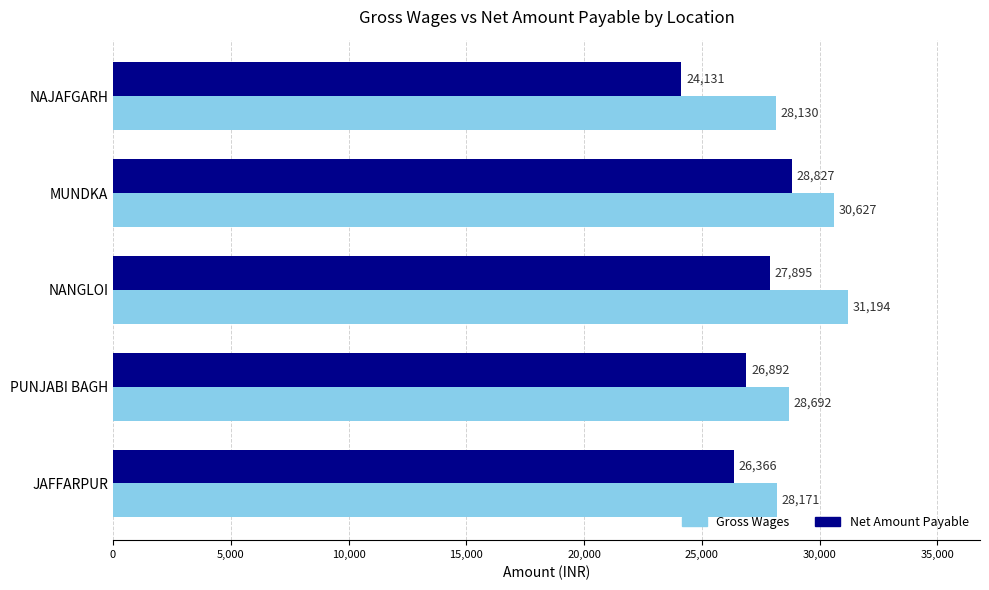

What is the difference between the maximum and minimum values in the Net Amount Payable series?

4696